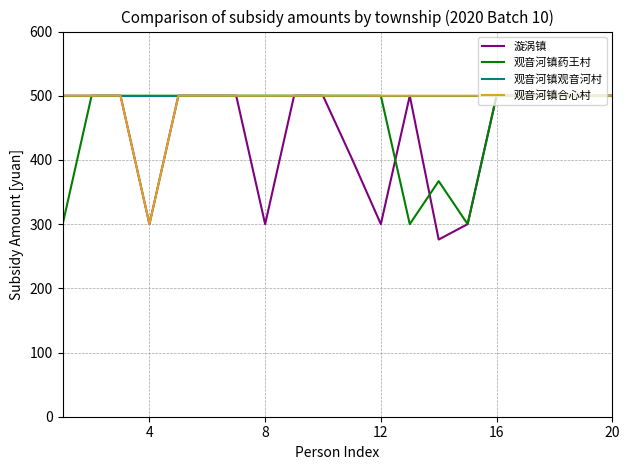

Which series has the widest spread of values?

漩涡镇